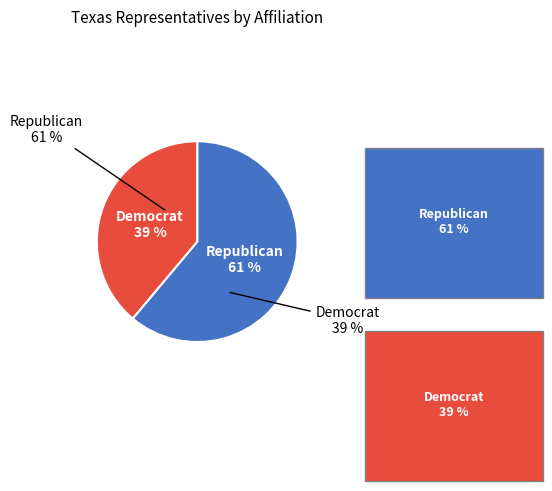

Is there any slice that represents more than half of the pie?

Yes